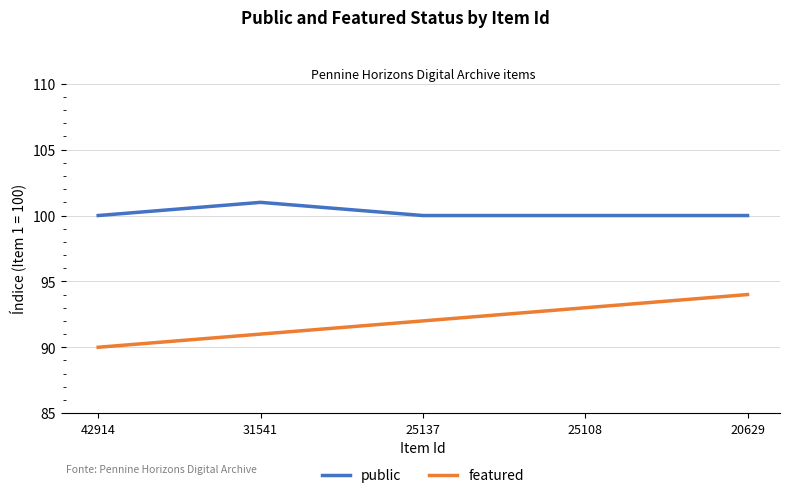

Count the number of categories in the chart.

5